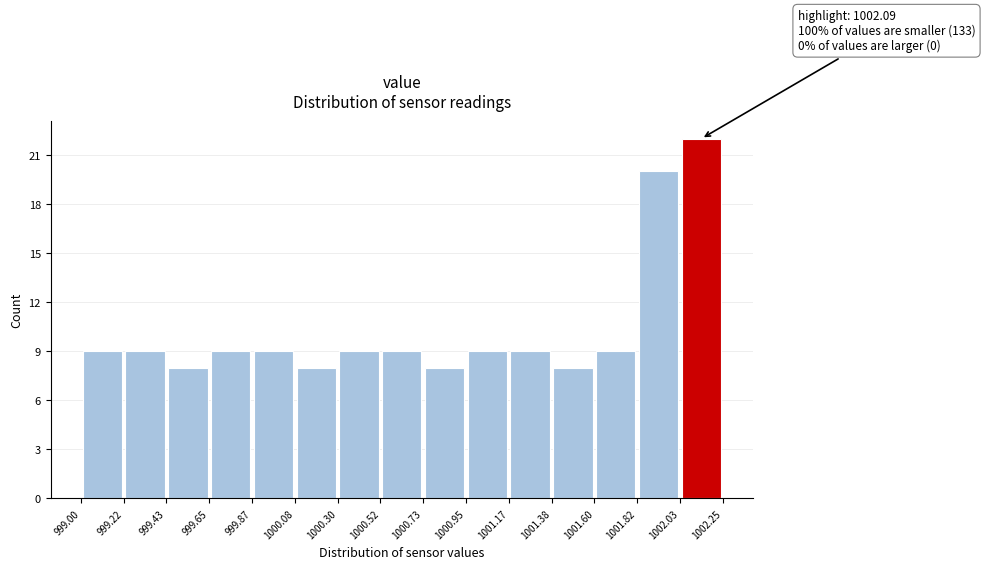

Over which range of the x-axis is the bar tallest?

1002.03 to 1002.25